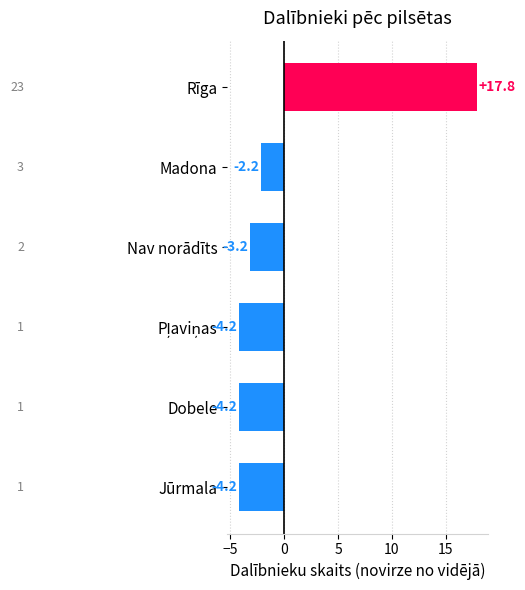

How many positive values are there?

1